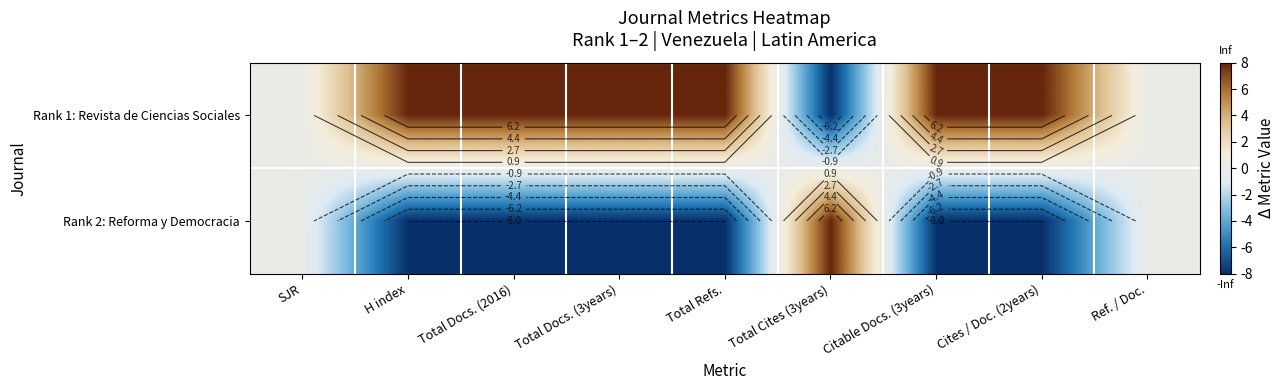

Which has a higher value, Total Docs. (3years) or Citable Docs. (3years)?

Total Docs. (3years)